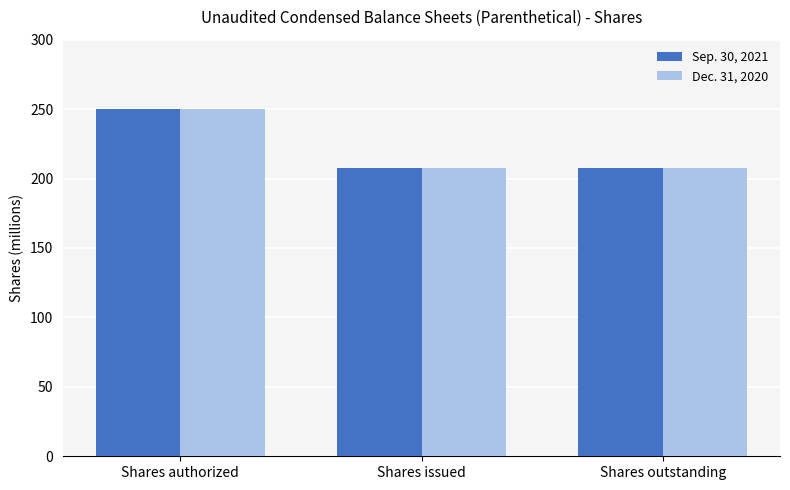

The Sep. 30, 2021 series shows 207.7 at Shares outstanding. True or false?

True